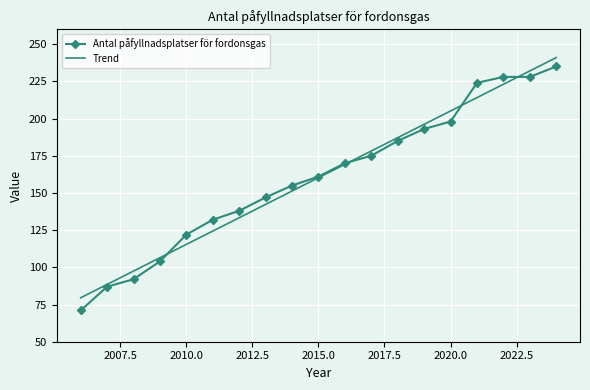

What is the highest value of the Antal påfyllnadsplatser för fordonsgas series?

235.0